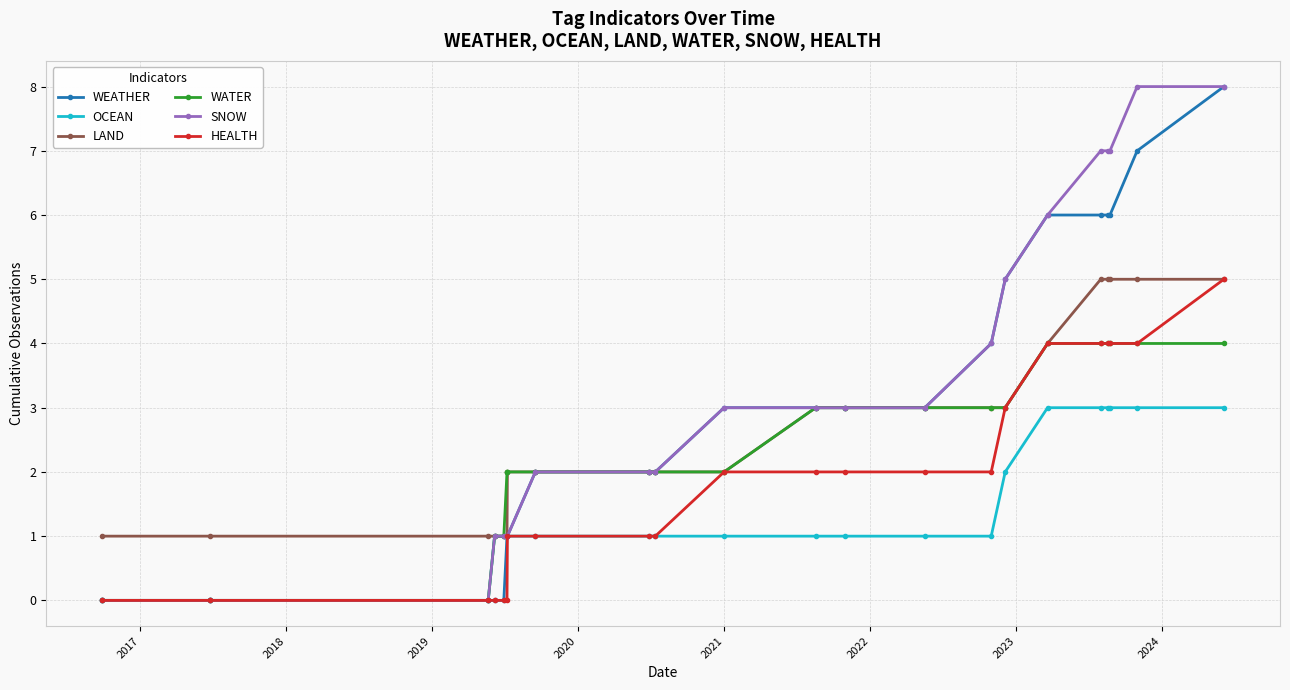

How many values in the SNOW series are below 3?

10